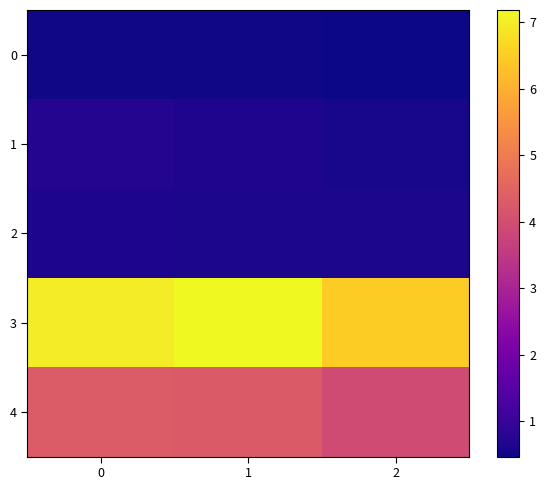

Which has a higher value, 2 or 1?

1